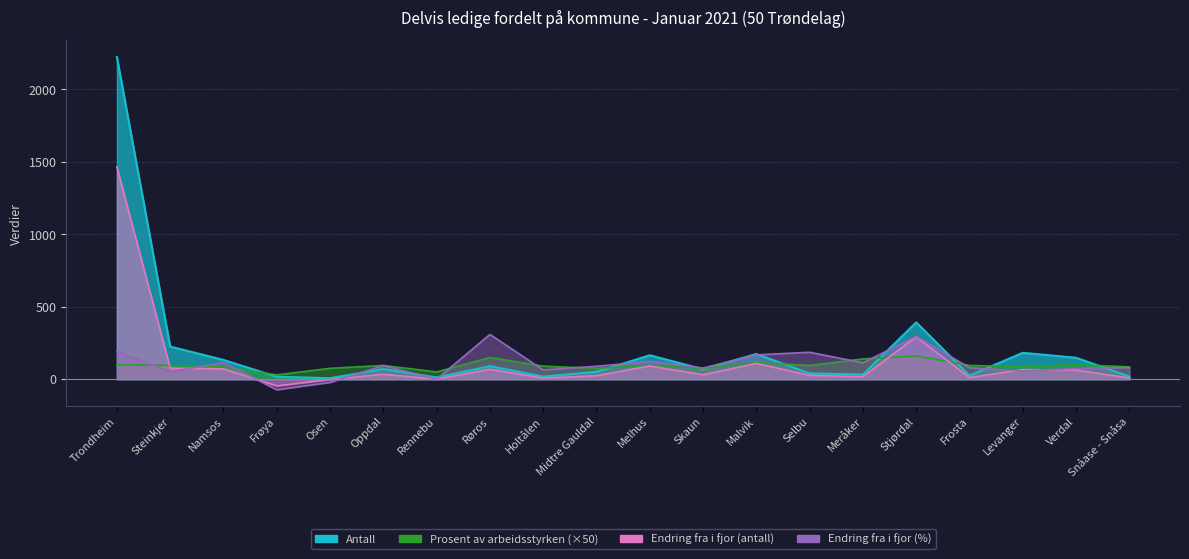

Reading left to right, transcribe all the data shown in this chart.

Antall: 2223.0	225.0	133.0	17.0	7.0	70.0	12.0	90.0	18.0	51.0	165.0	69.0	174.0	40.0	32.0	392.0	25.0	182.0	148.0	18.0
Prosent av arbeidsstyrken: 100.0	95.0	85.0	30.0	75.0	95.0	50.0	150.0	90.0	75.0	95.0	75.0	115.0	95.0	140.0	160.0	95.0	85.0	100.0	85.0
Endring fra i fjor: 1465.0	76.0	71.0	-46.0	-2.0	34.0	0.0	68.0	7.0	24.0	91.0	30.0	109.0	26.0	17.0	293.0	11.0	66.0	63.0	8.0
Endring Prosent: 193.0	51.0	115.0	-73.0	-22.0	94.0	0.0	309.0	64.0	89.0	123.0	77.0	168.0	186.0	113.0	296.0	79.0	57.0	74.0	80.0